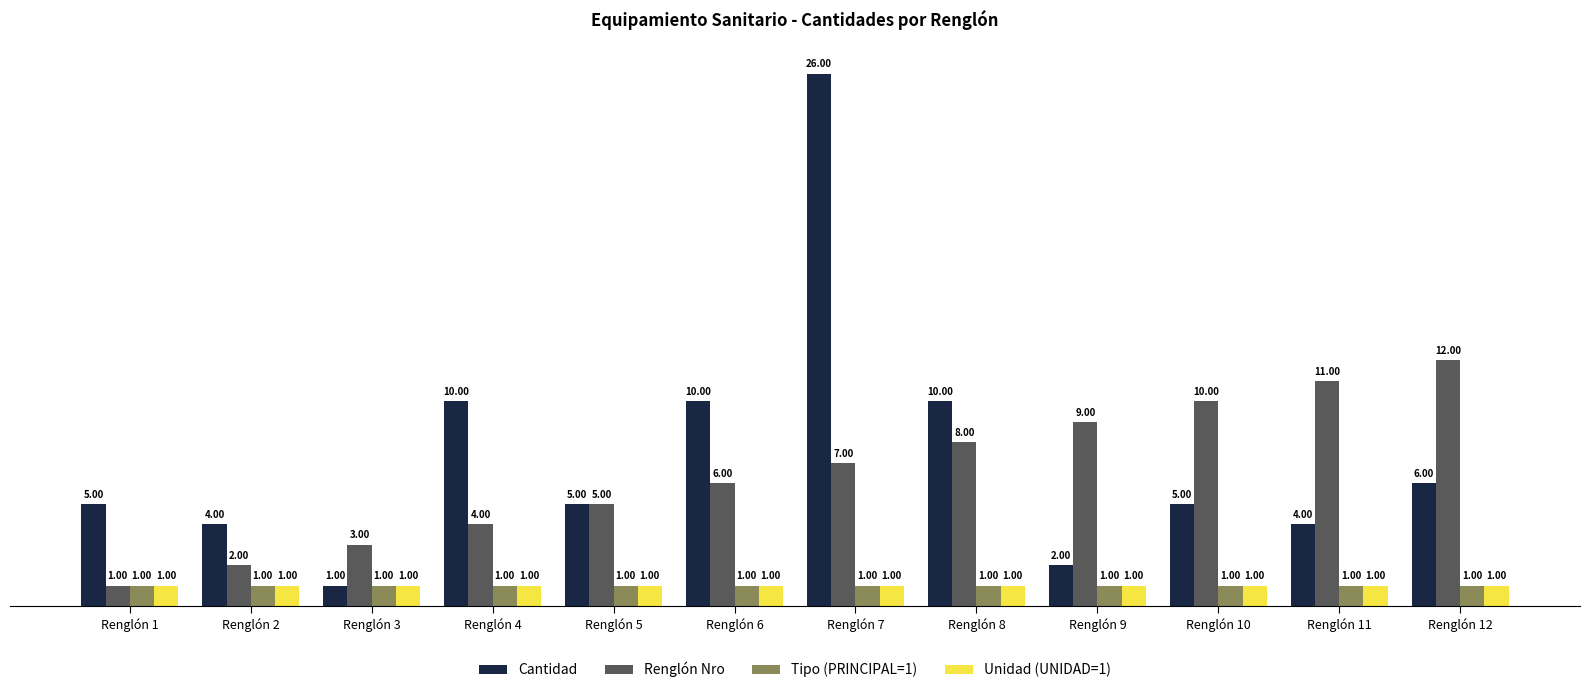

Does the chart contain any negative values?

No